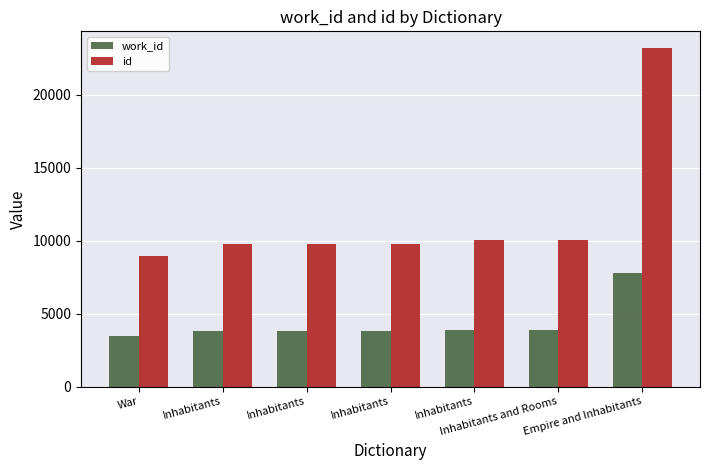

Where does the id series first go above 9774?

Inhabitants